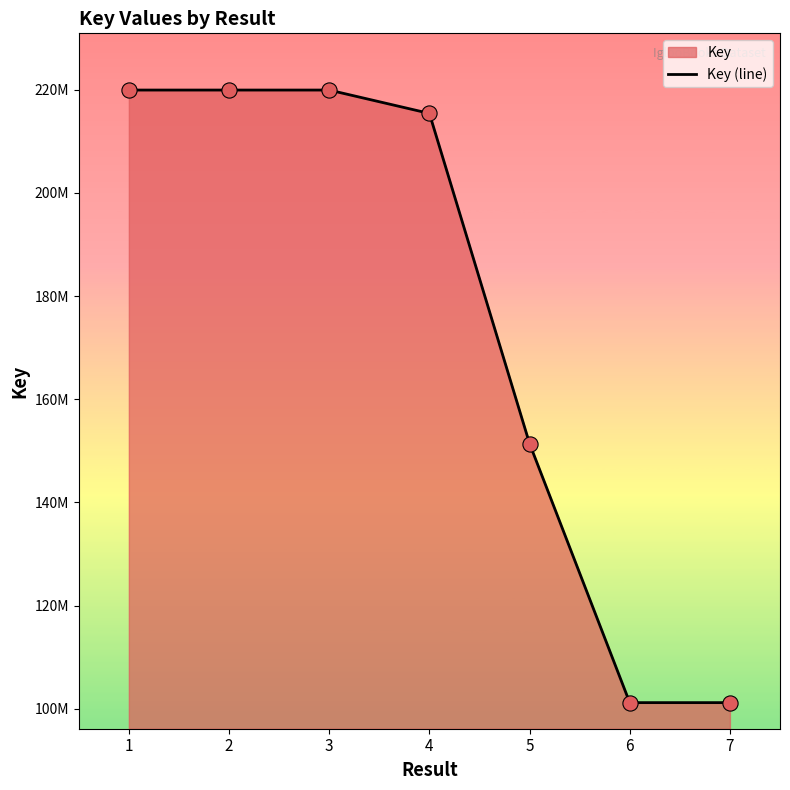

Between 3 and 7, which is larger?

3